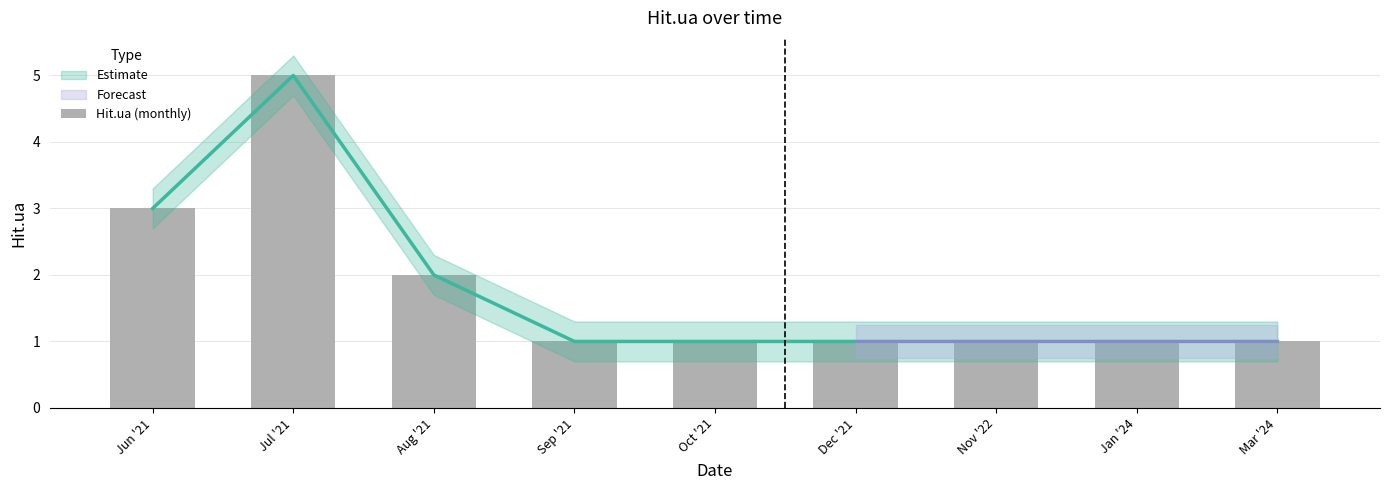

What is the maximum value shown in the chart?

5